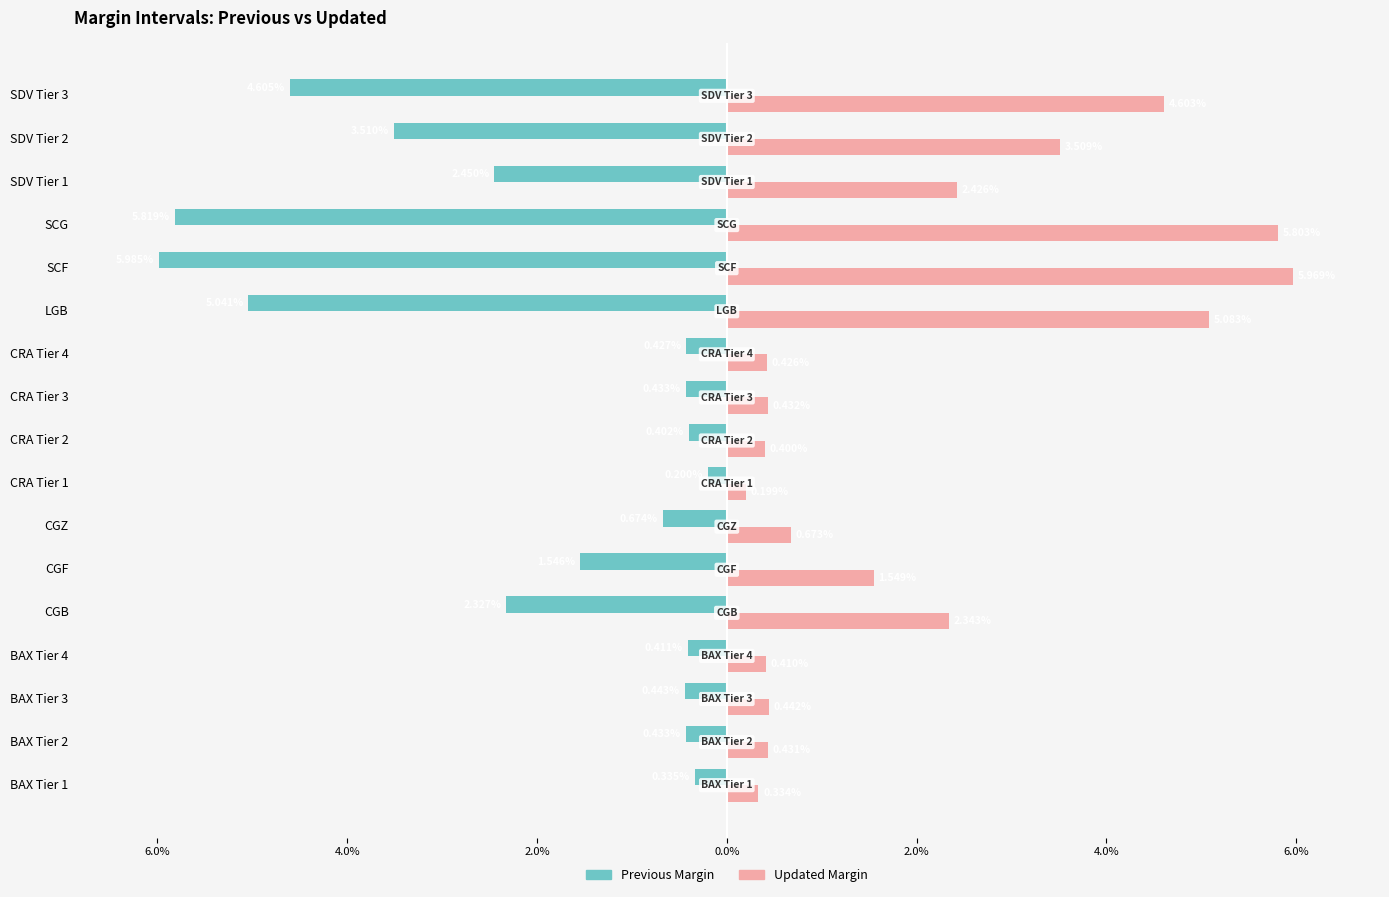

What are all the series names shown in the legend?

Previous Margin, Updated Margin